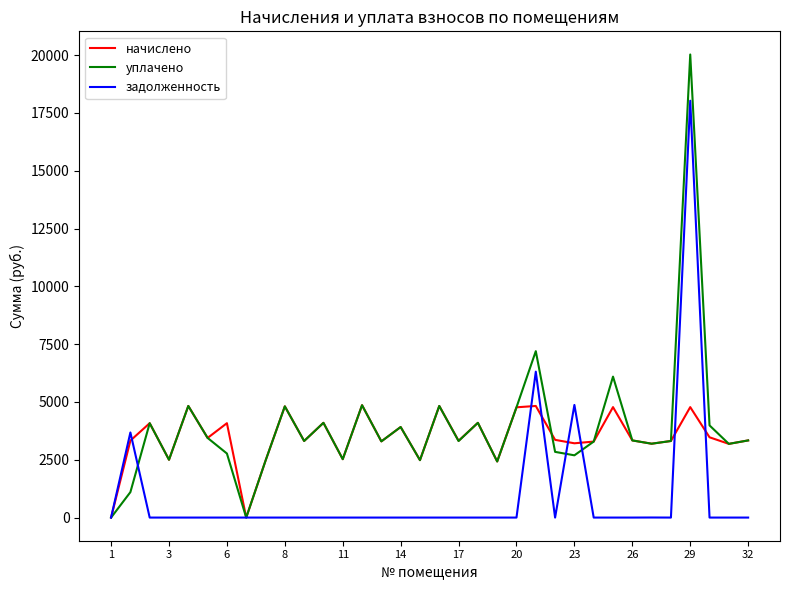

What is the maximum value shown in the chart?

20029.6